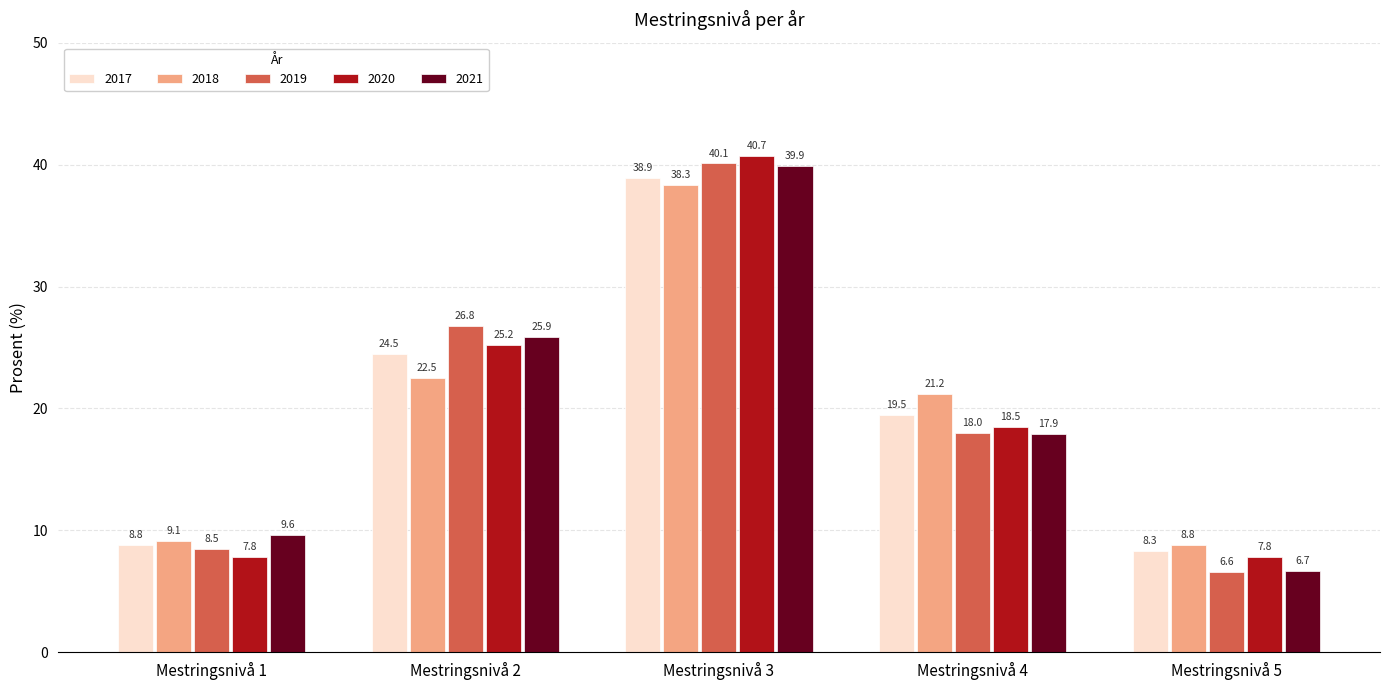

Reading left to right, transcribe all the data shown in this chart.

2017: Mestringsnivå 1=8.8	Mestringsnivå 2=24.5	Mestringsnivå 3=38.9	Mestringsnivå 4=19.5	Mestringsnivå 5=8.3
2018: Mestringsnivå 1=9.1	Mestringsnivå 2=22.5	Mestringsnivå 3=38.3	Mestringsnivå 4=21.2	Mestringsnivå 5=8.8
2019: Mestringsnivå 1=8.5	Mestringsnivå 2=26.8	Mestringsnivå 3=40.1	Mestringsnivå 4=18.0	Mestringsnivå 5=6.6
2020: Mestringsnivå 1=7.8	Mestringsnivå 2=25.2	Mestringsnivå 3=40.7	Mestringsnivå 4=18.5	Mestringsnivå 5=7.8
2021: Mestringsnivå 1=9.6	Mestringsnivå 2=25.9	Mestringsnivå 3=39.9	Mestringsnivå 4=17.9	Mestringsnivå 5=6.7